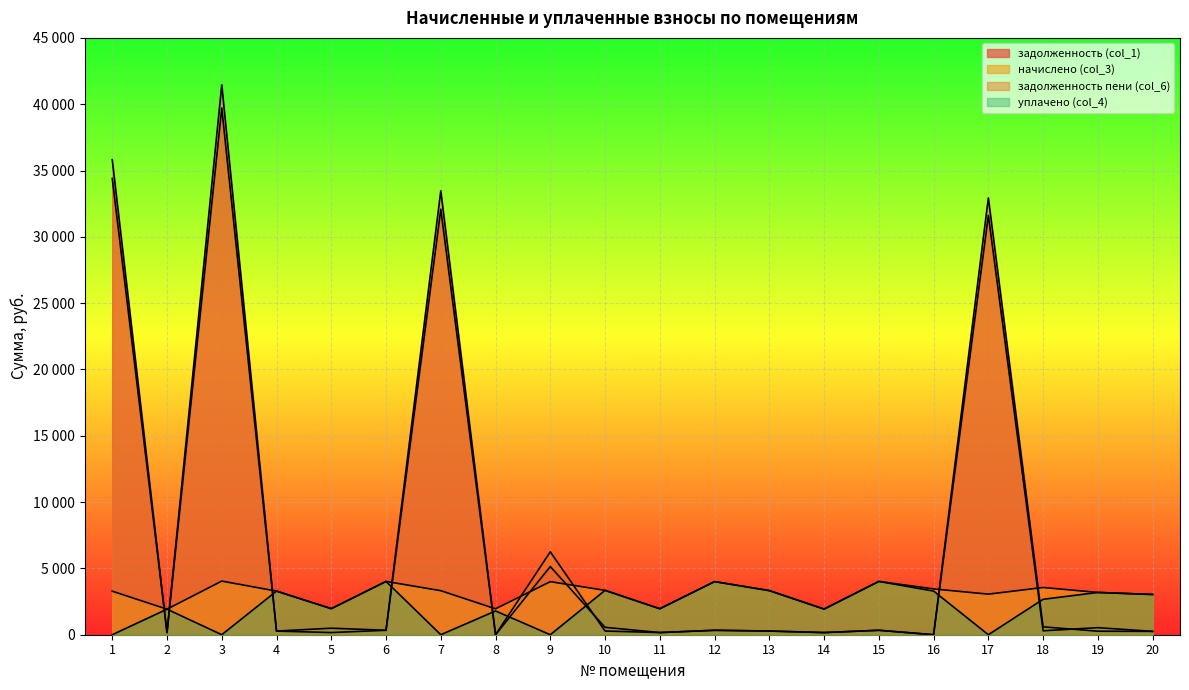

List the labels in order of уплачено (col_4) value, largest first.

6, 15, 12, 10, 13, 16, 4, 19, 20, 18, 5, 11, 14, 2, 8, 1, 3, 7, 9, 17